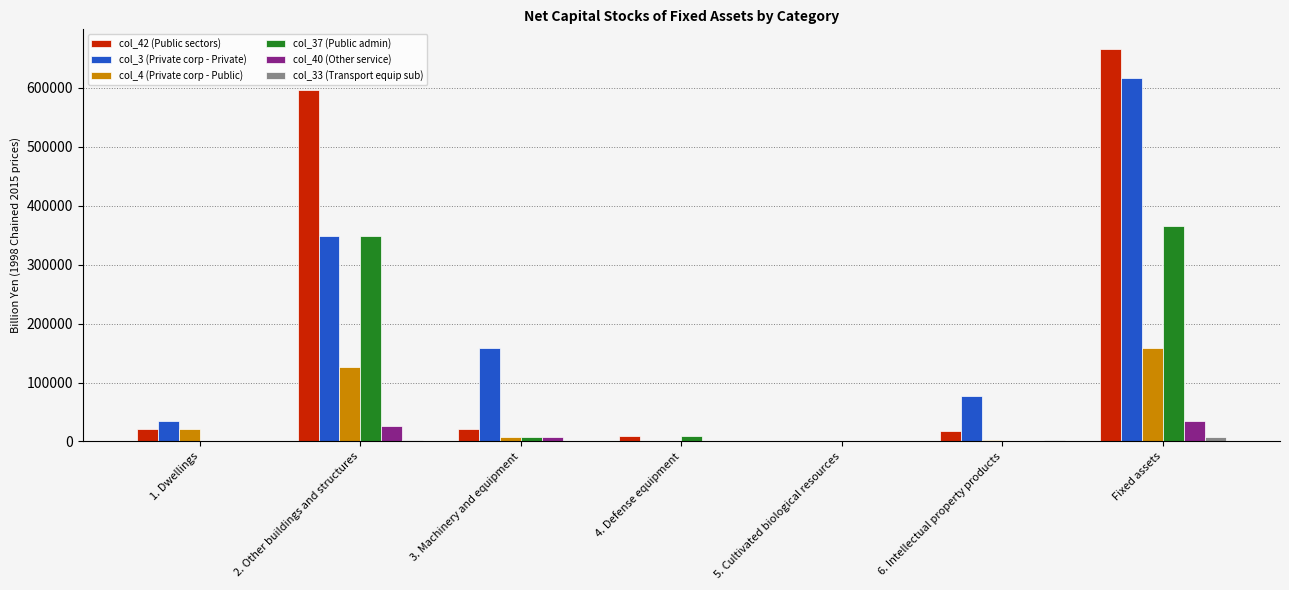

The col_3 (Private corp - Private) series shows 77540.0 at 6. Intellectual property products. True or false?

True